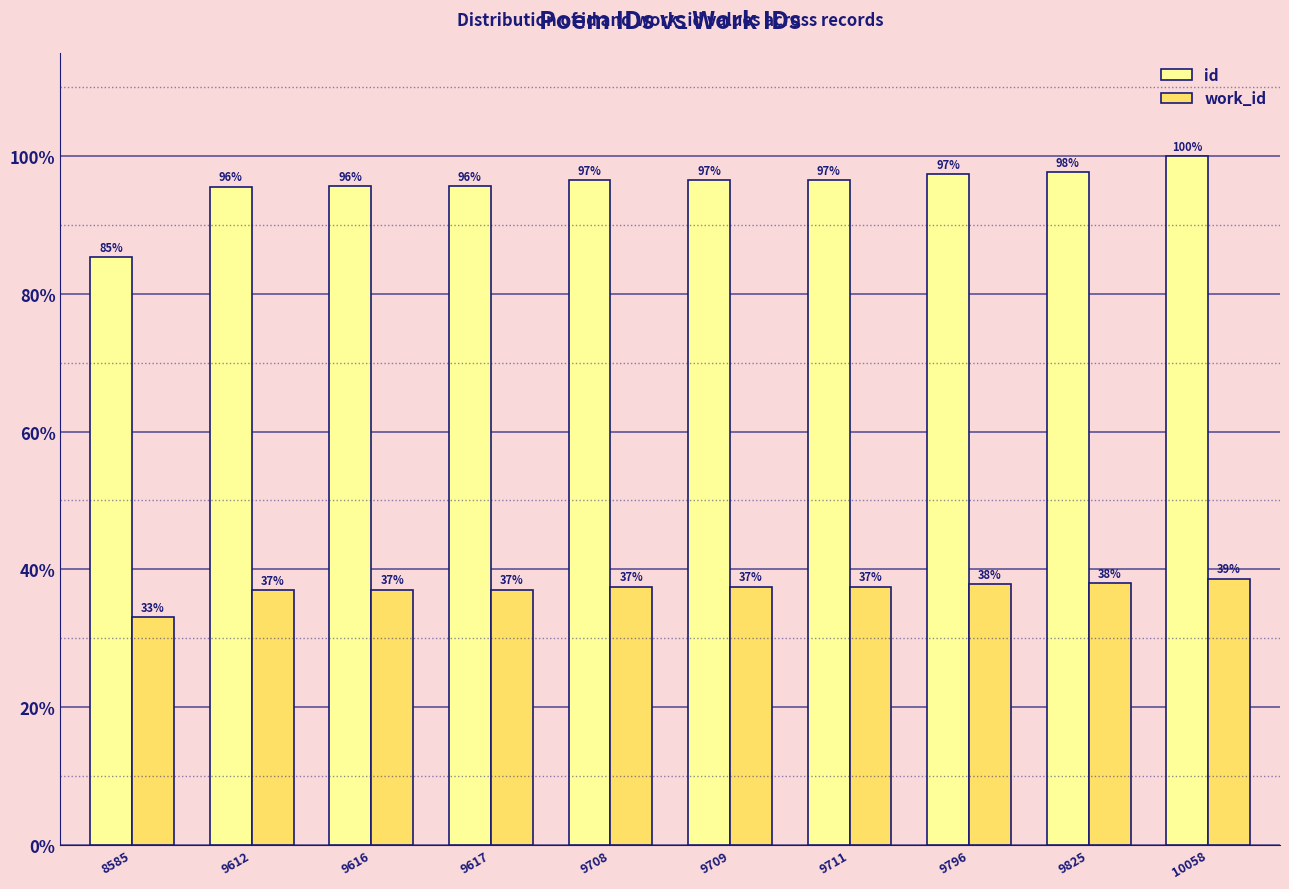

True or false: id has a value of 96.5 at 9709.

True